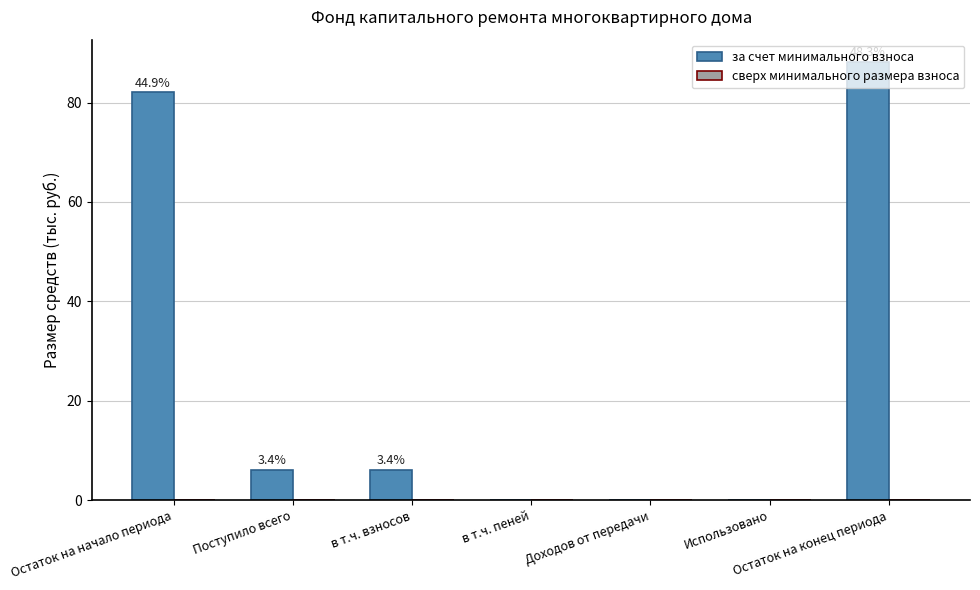

Are the bars horizontal?

No